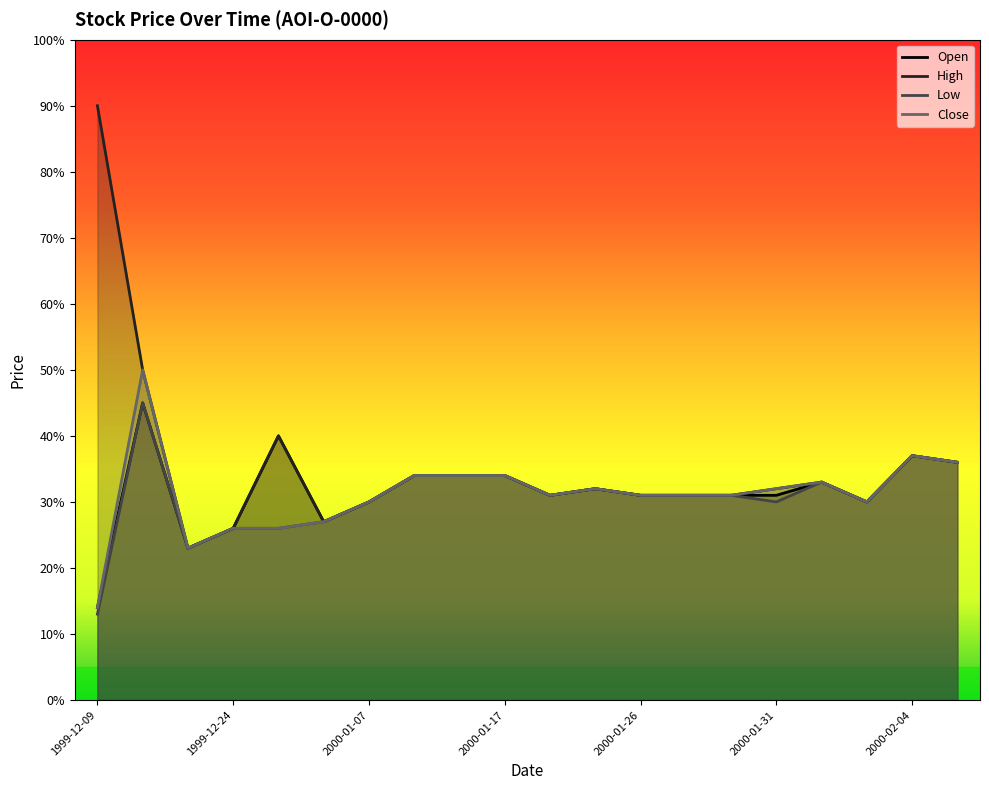

In High, how many points are higher than both neighbors (excluding endpoints)?

4